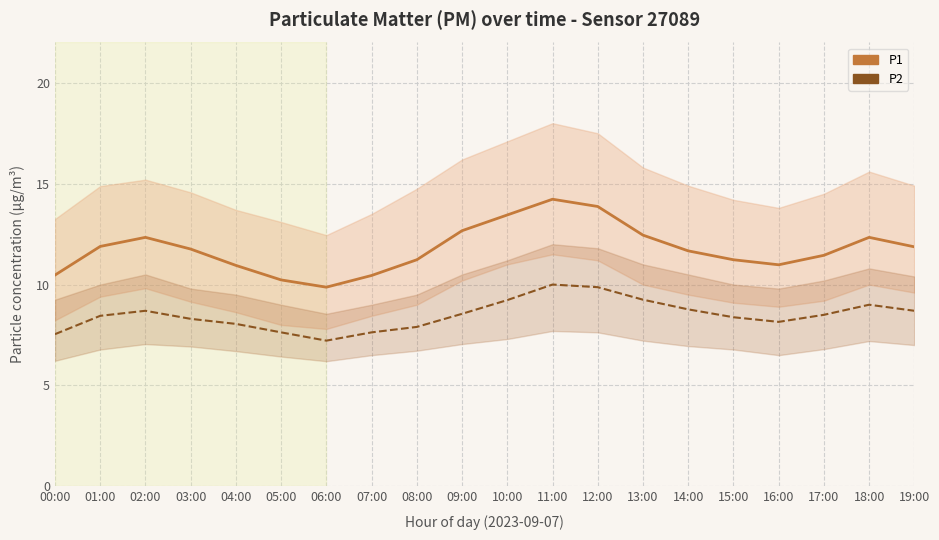

What is the label of the 13th point from the left?

12:00